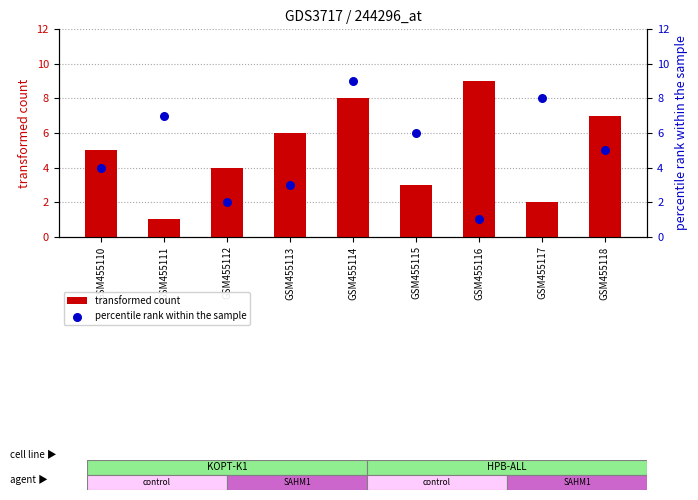

At how many categories does at least one series exceed 2?

9